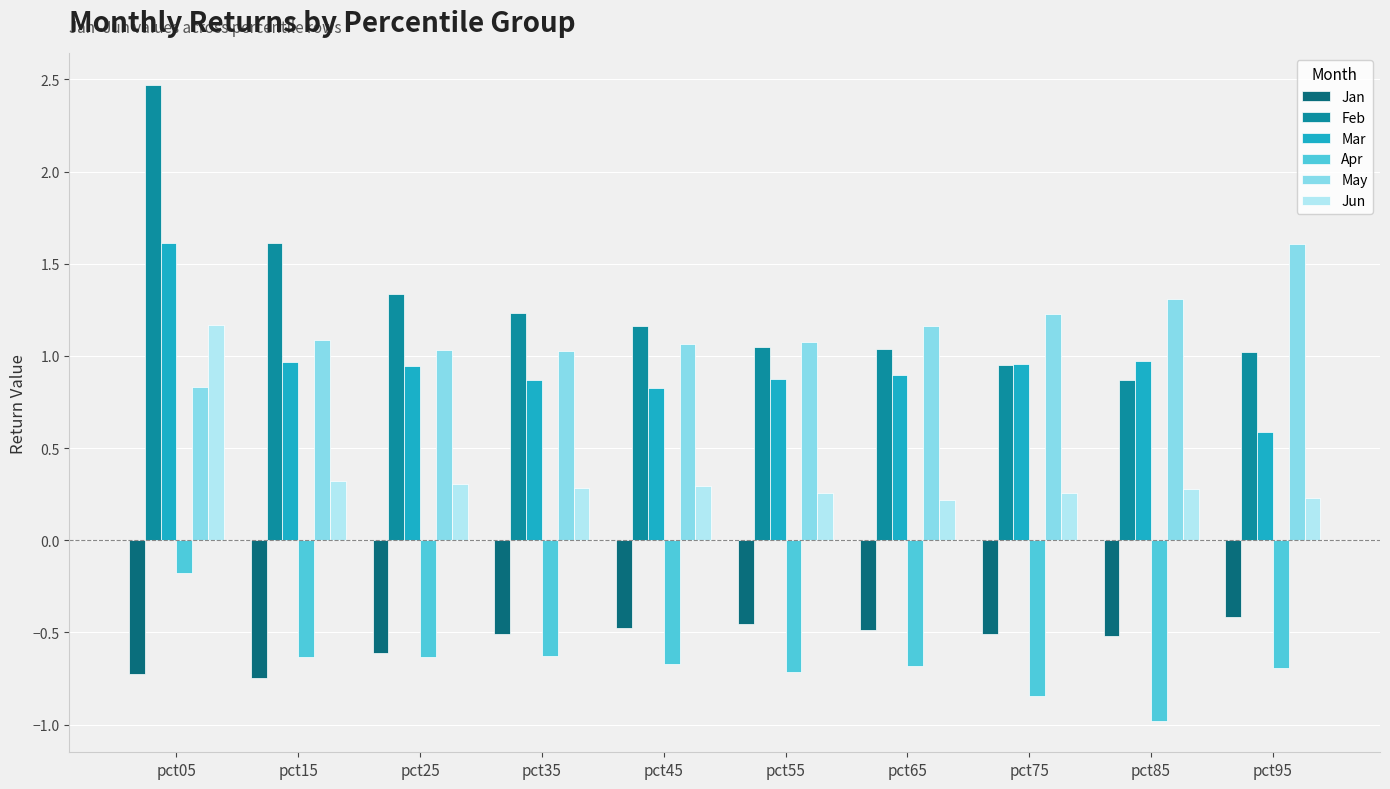

Is it true that Jun equals 0.2 at pct15?

False